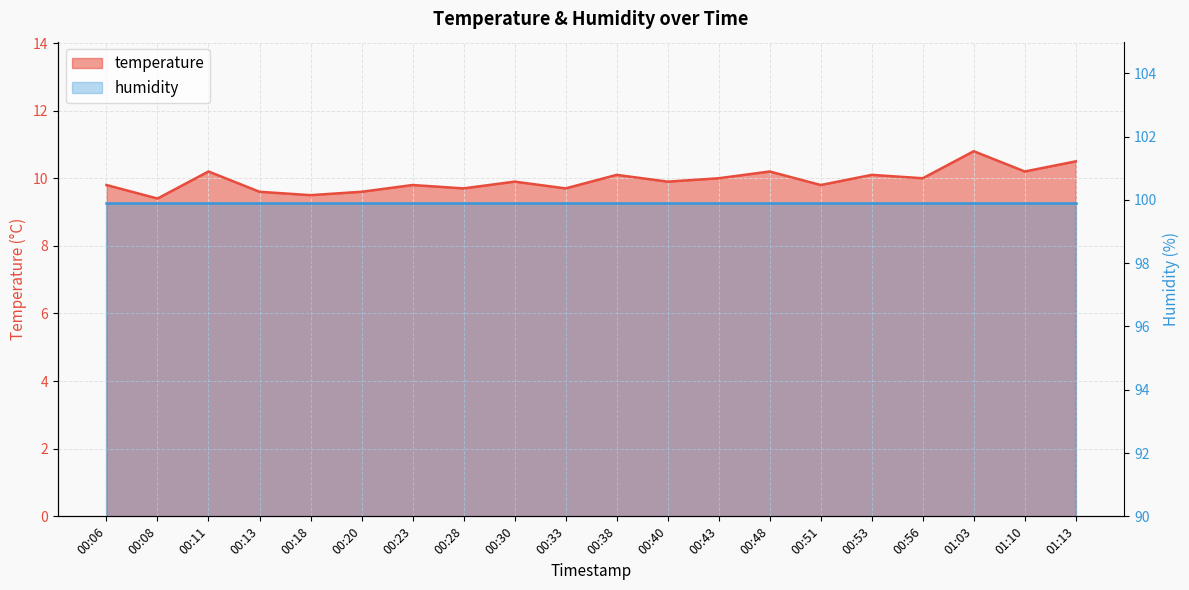

What position from the right is 00:20?

15